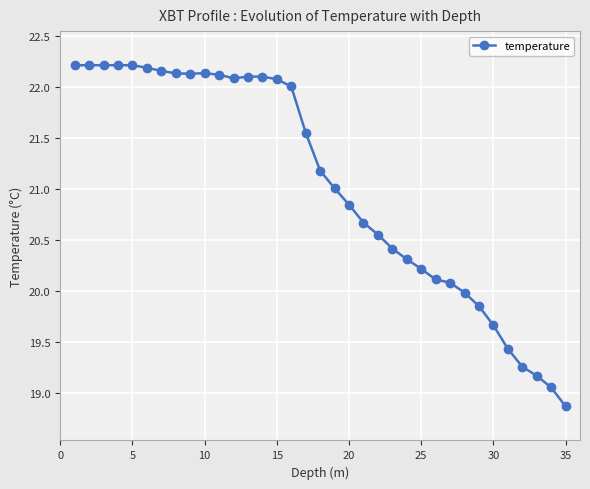

Does the chart display data point markers on the line(s)?

Yes